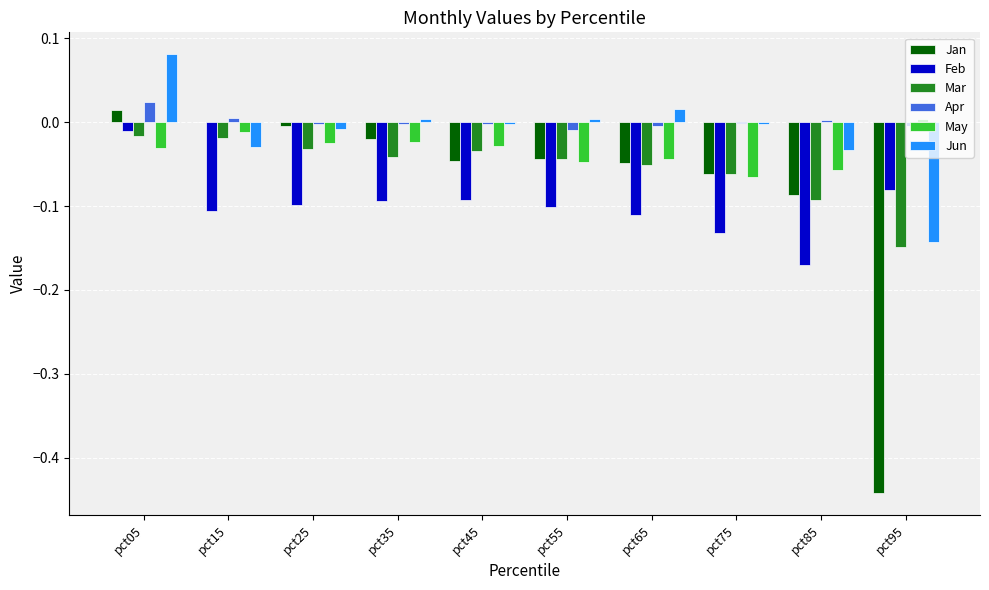

The Mar series shows -0.0 at pct15. True or false?

True